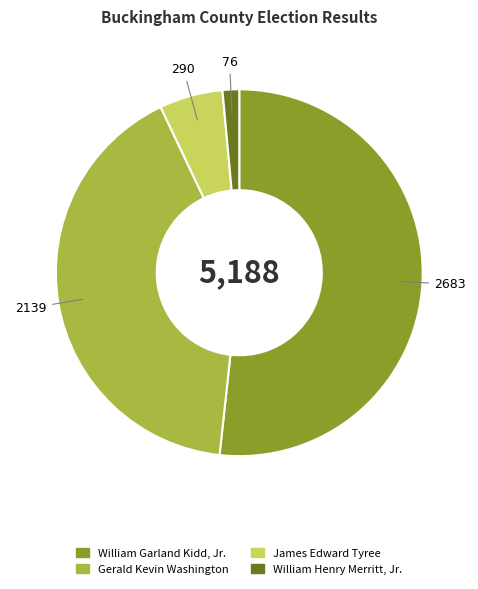

How many slices are in this pie chart?

4